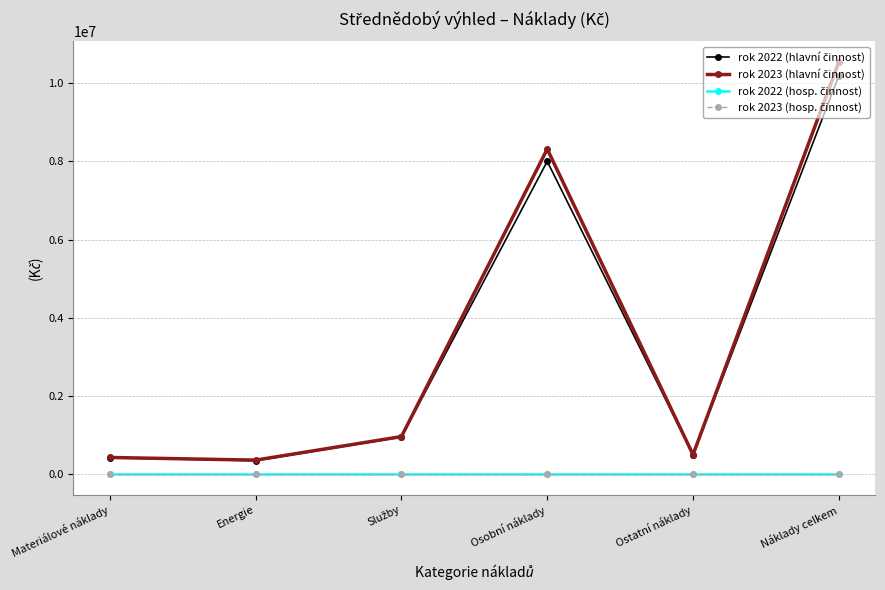

True or false: rok 2022 (hlavní činnost) has a value of 10195480 at Náklady celkem.

True